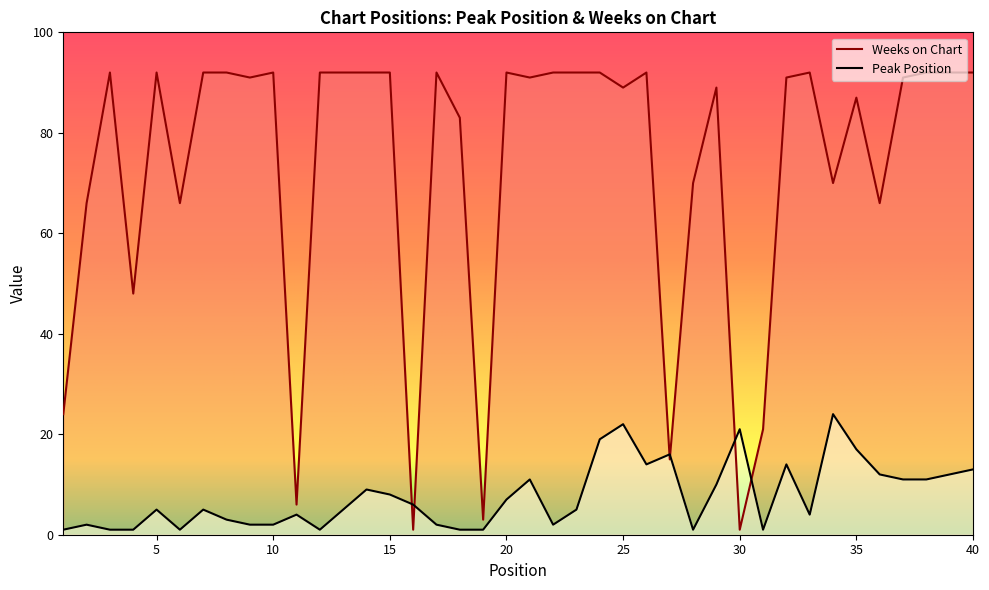

At which label is Weeks on Chart closest to 46?

4